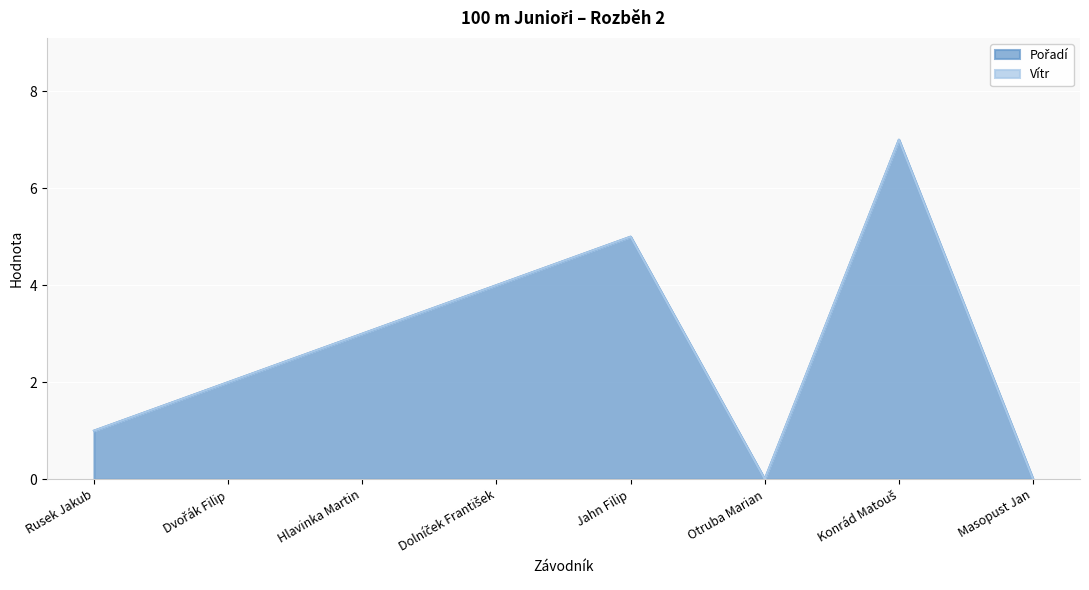

What position from the right is Masopust Jan?

1